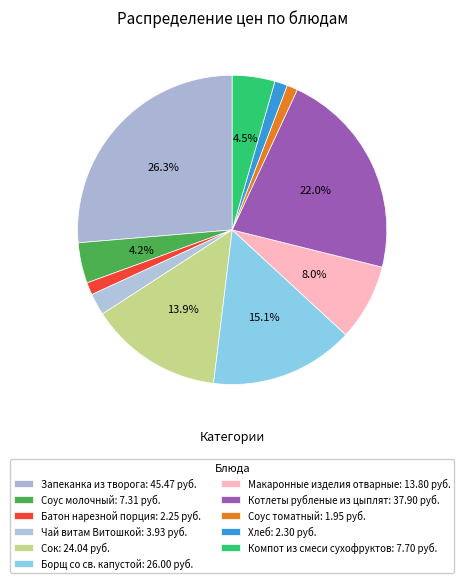

To the nearest percent, what portion does Сок represent?

14%